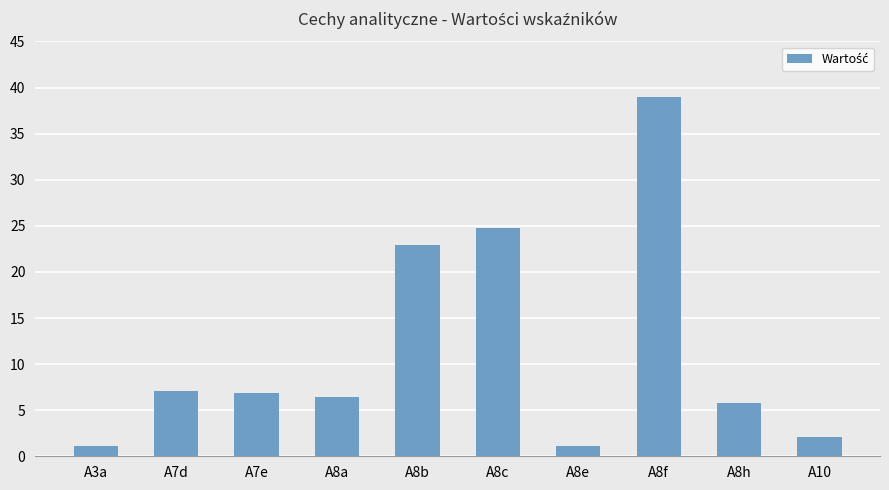

Approximately how many times larger is the value at A3a compared to A8e?

1.0